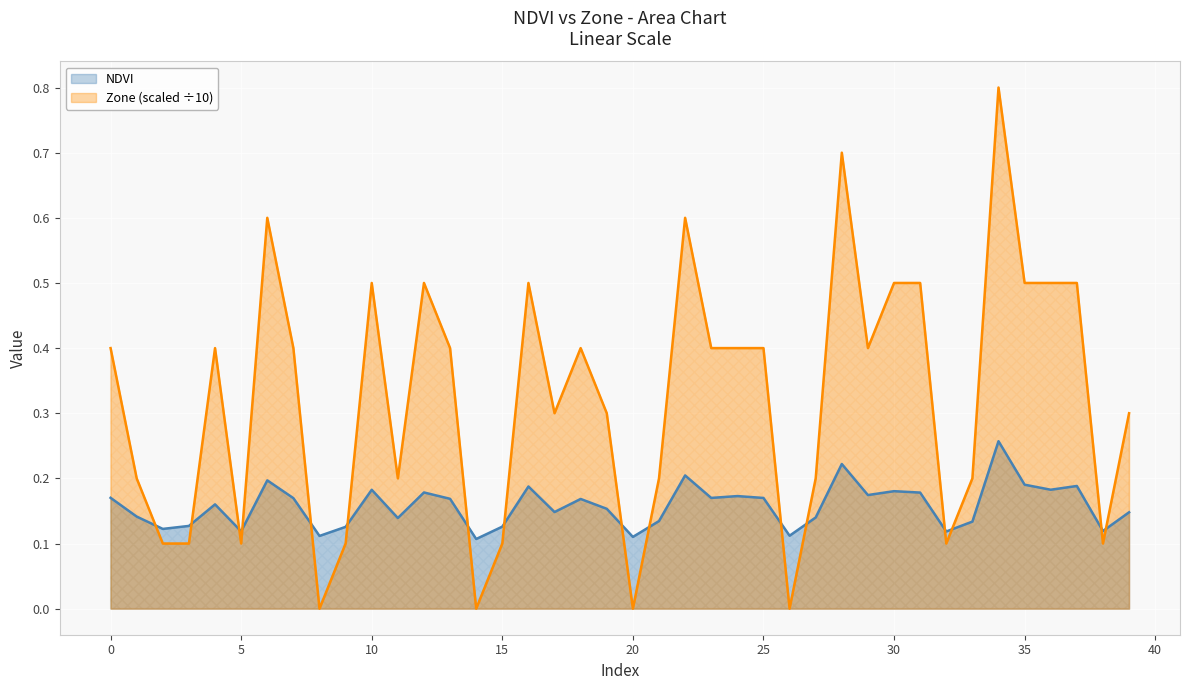

At which label does NDVI reach its minimum?

14